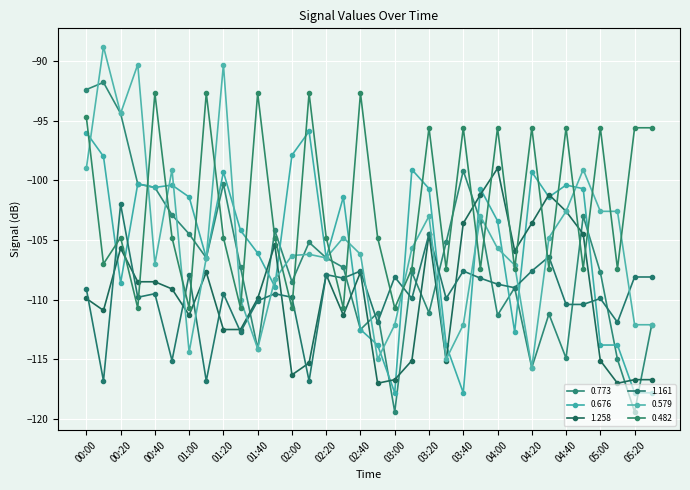

Does the chart have visible grid lines?

Yes